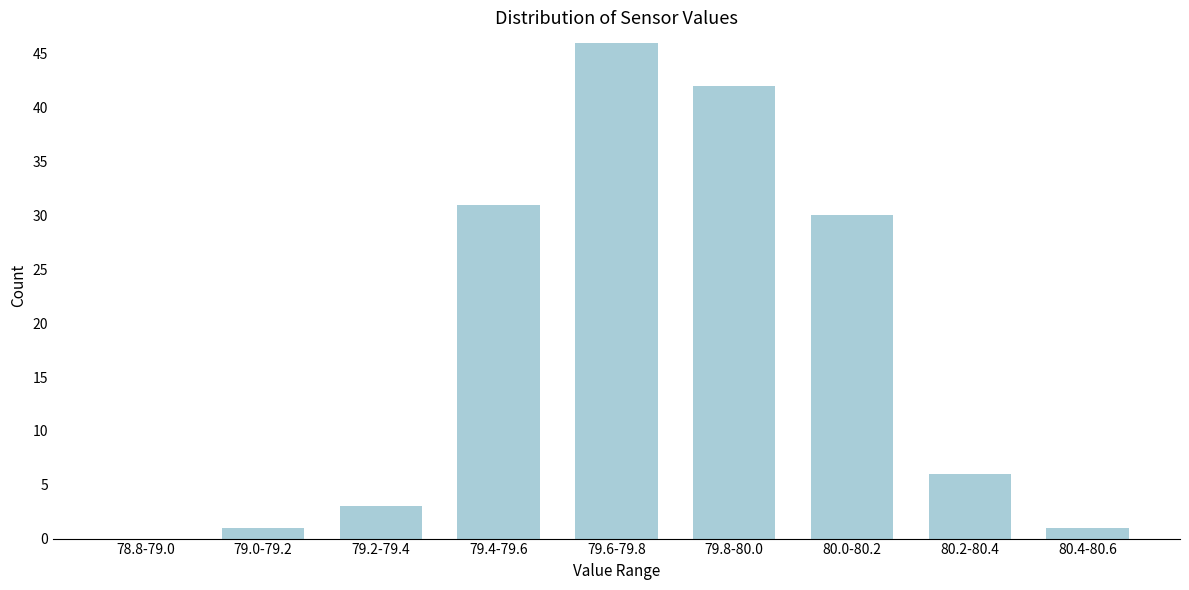

Between 80.4-80.6 and 80.0-80.2, which is larger?

80.0-80.2